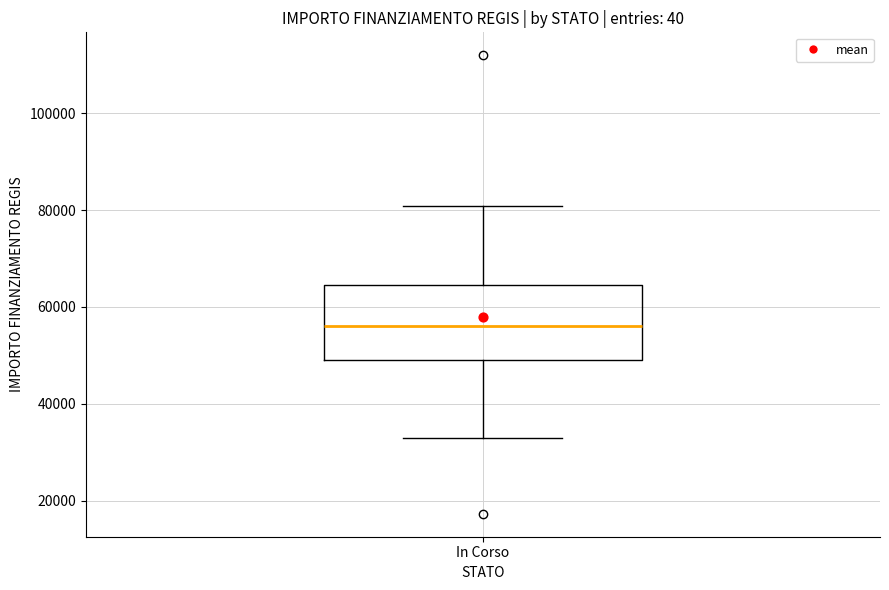

Where does the lower whisker of the box for In Corso end on the y-axis? The values are not printed on the chart, so give them approximately, as read against the axis.

32000